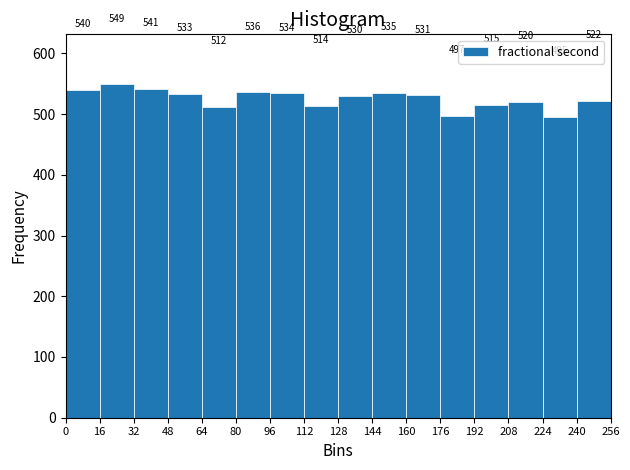

Reading left to right, list every bar in this chart as the range it spans on the x-axis followed by its height.

0 to 16: 540
16 to 32: 549
32 to 48: 541
48 to 64: 533
64 to 80: 512
80 to 96: 536
96 to 112: 534
112 to 128: 514
128 to 144: 530
144 to 160: 535
160 to 176: 531
176 to 192: 497
192 to 208: 515
208 to 224: 520
224 to 240: 495
240 to 256: 522